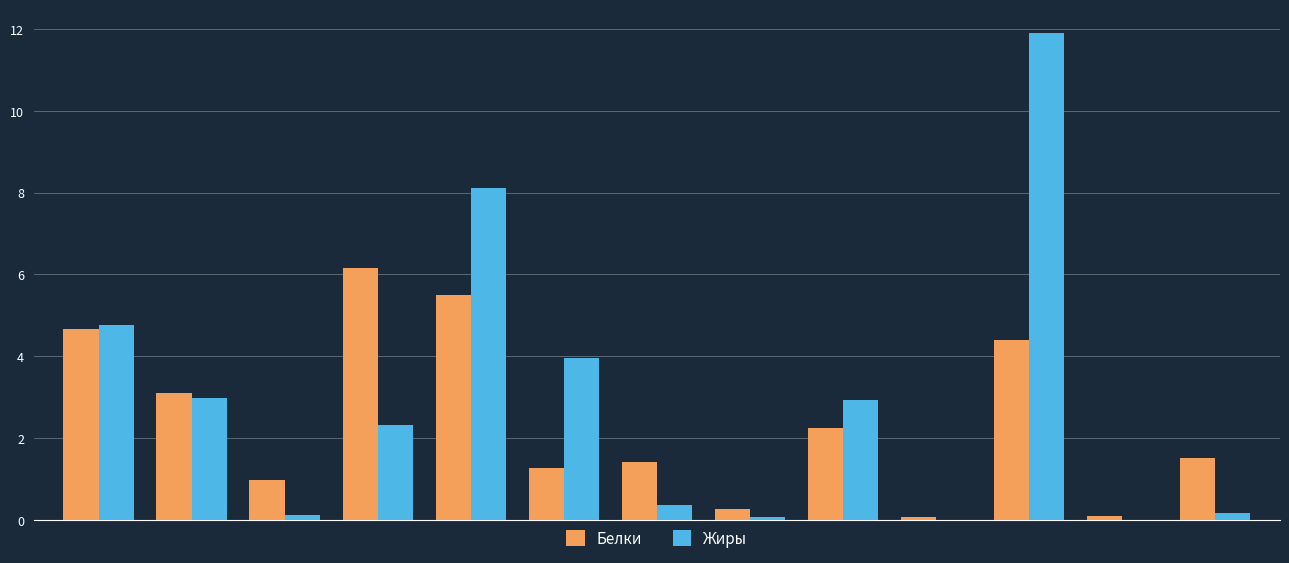

What is the maximum value for Жиры?

11.9